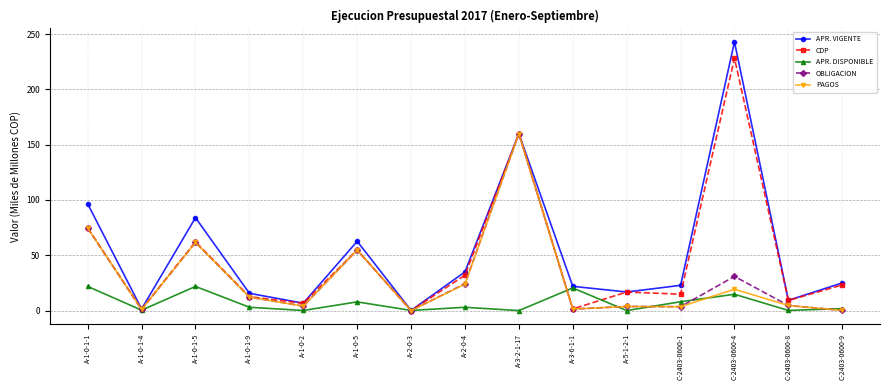

What is the maximum value shown in the chart?

242.9